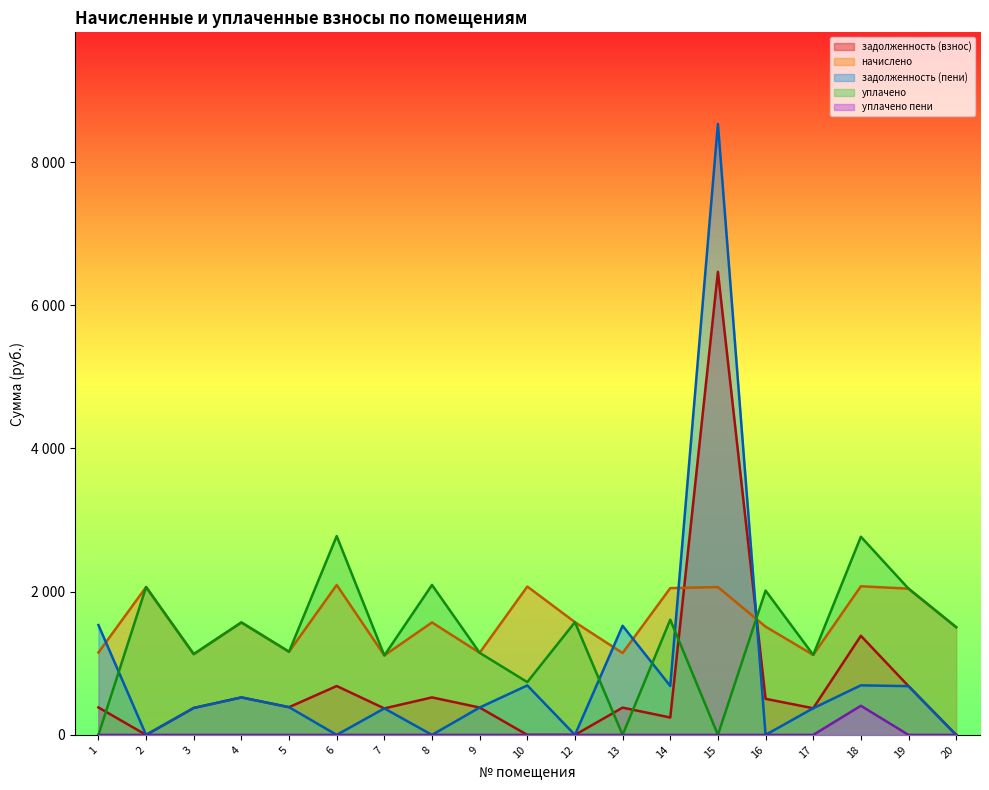

What are all the series names shown in the legend?

задолженность (взнос), начислено, задолженность (пени), уплачено, уплачено пени